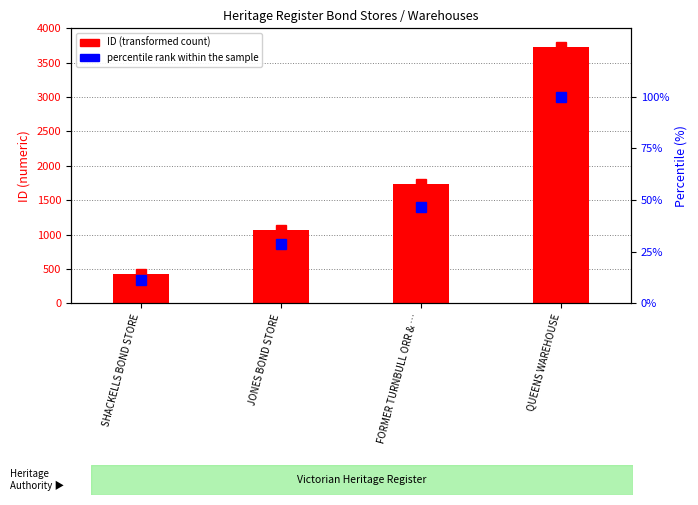

Rank the categories by value from lowest to highest.

SHACKELLS BOND STORE, JONES BOND STORE, FORMER TURNBULL ORR & …, QUEENS WAREHOUSE